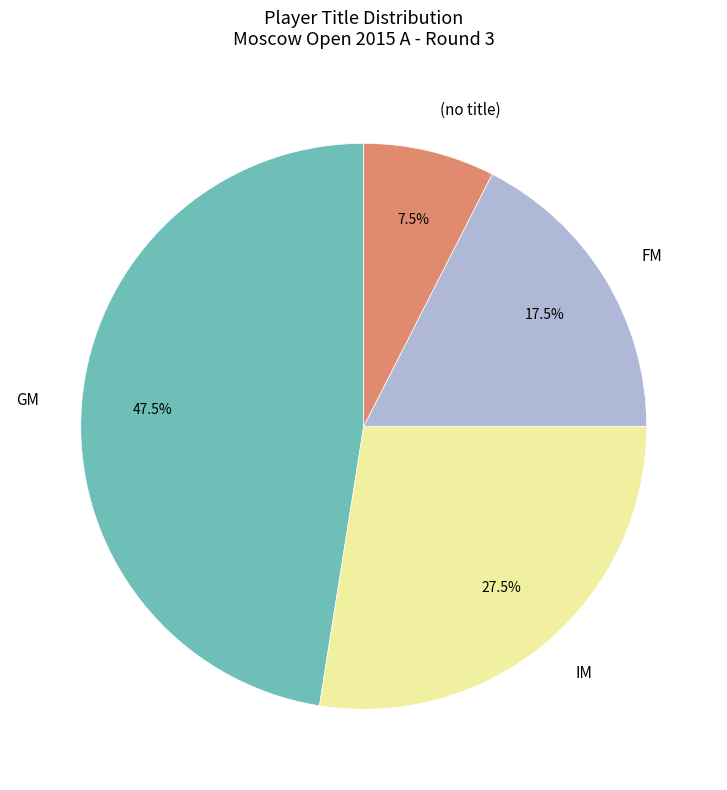

The GM slice represents 28% of the pie. True or false?

False